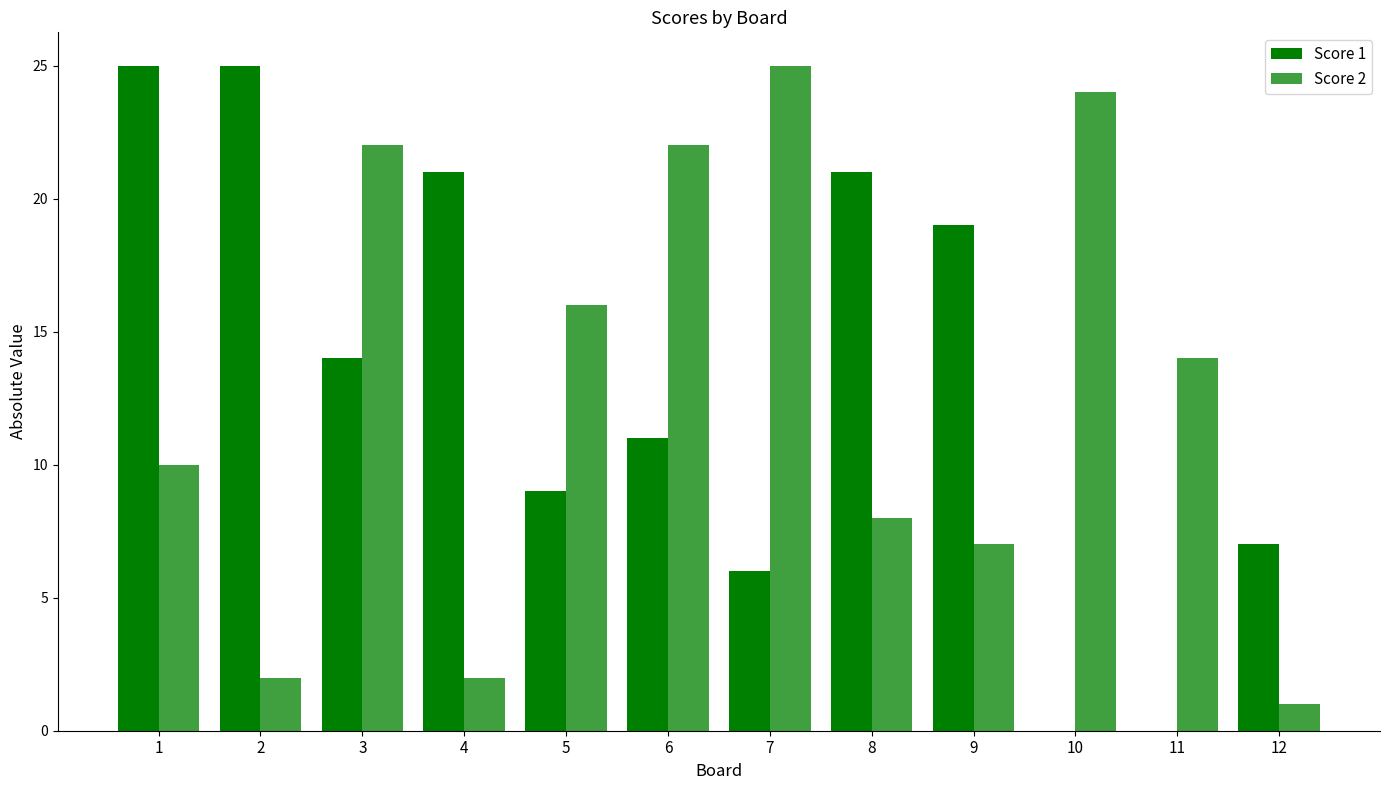

Are the bars grouped side by side (vs. stacked)?

Yes